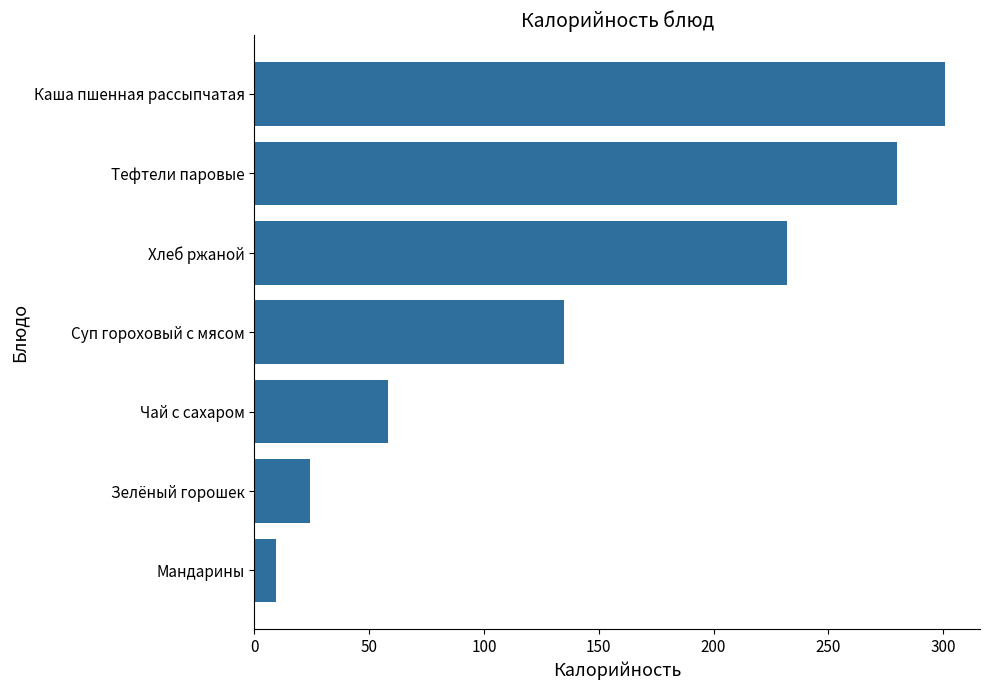

Which has a higher value, Суп гороховый с мясом or Зелёный горошек?

Суп гороховый с мясом